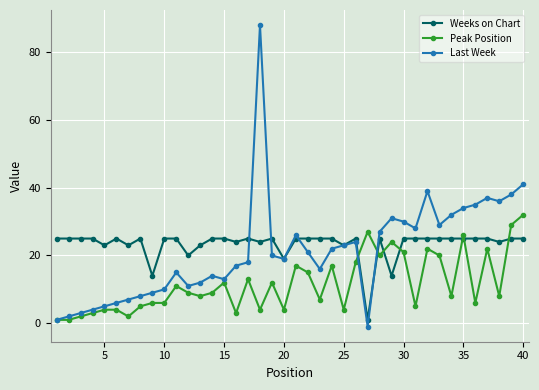

Which series has the widest spread of values?

Last Week